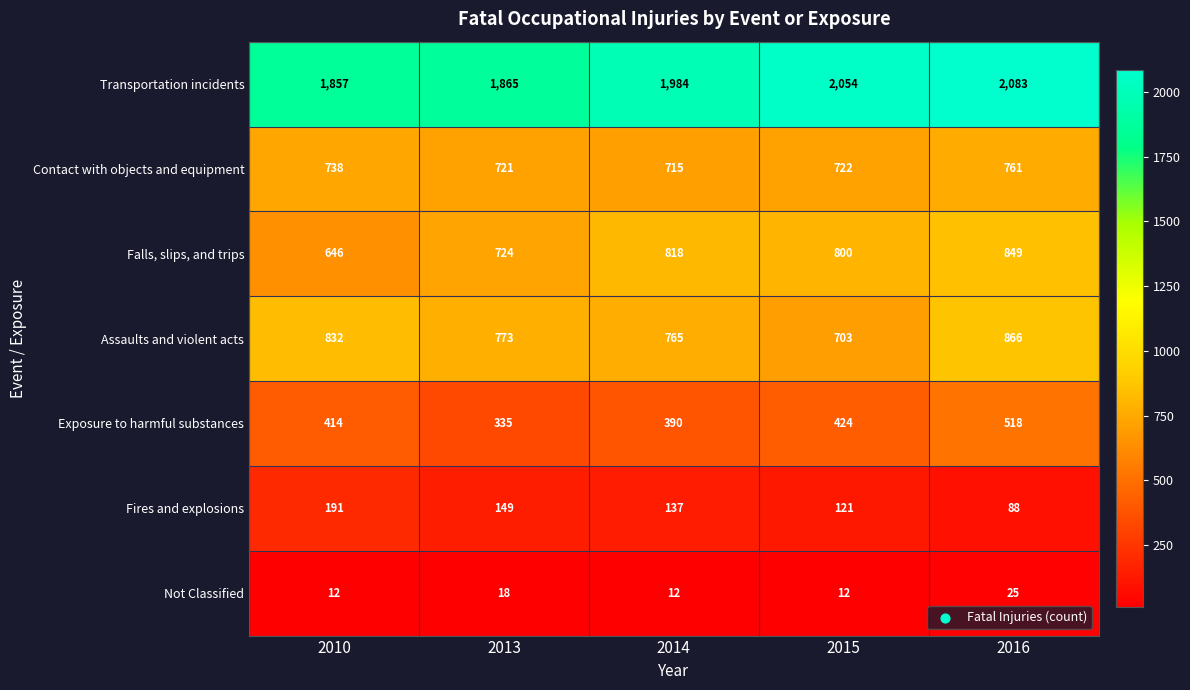

What is the greatest value displayed?

2083